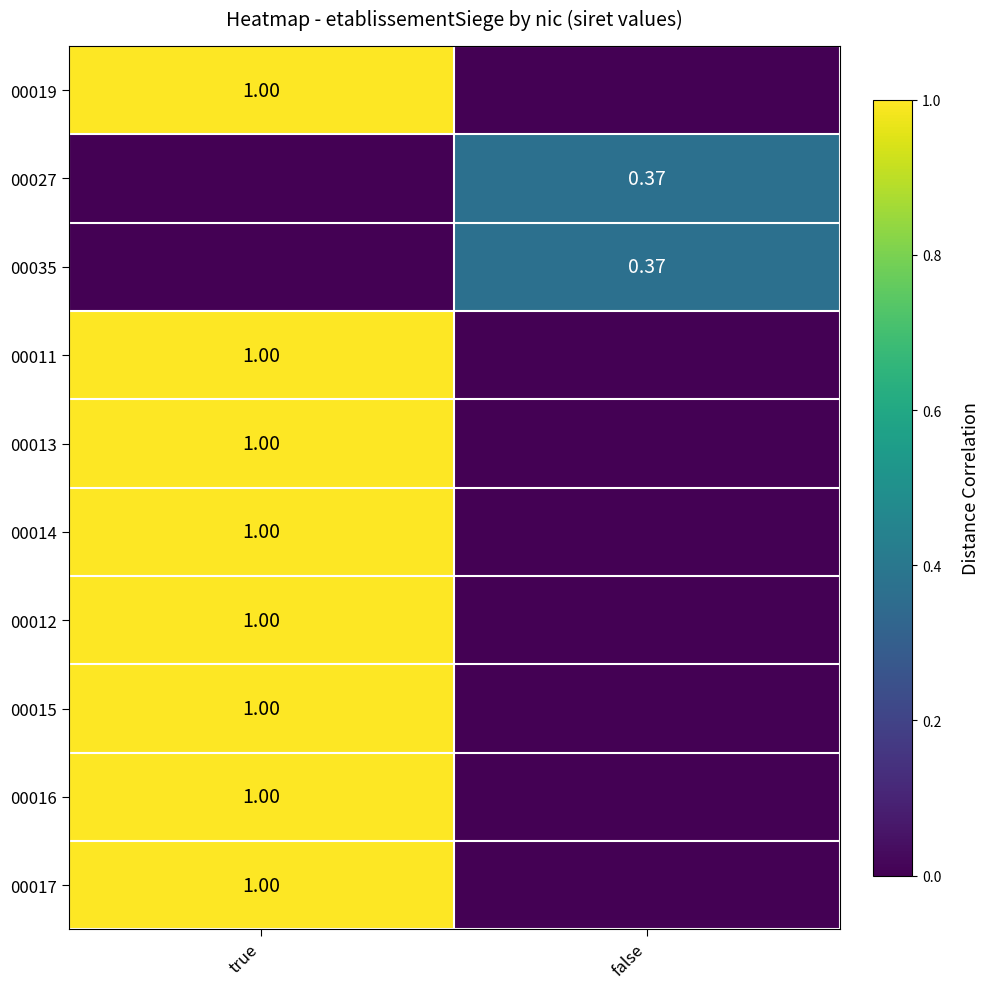

At which category is the sum across all series the highest?

true